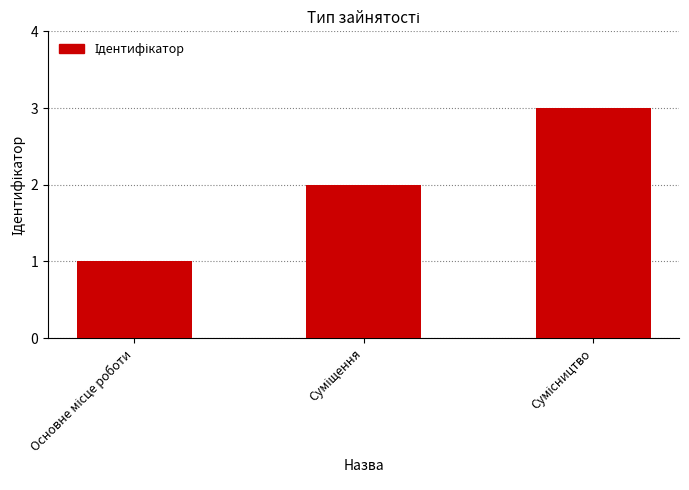

What is the sum of all values?

6